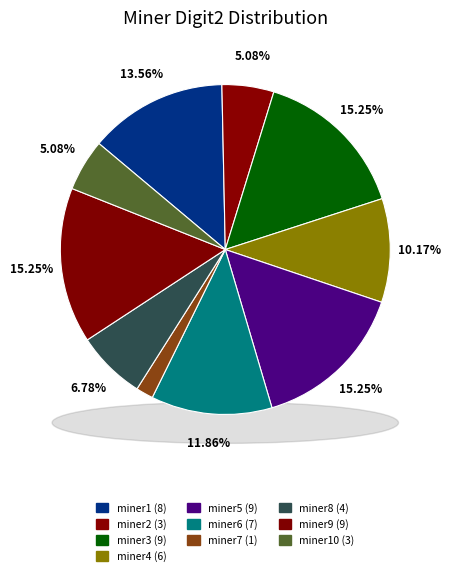

Does miner10 account for over 50% of the chart?

No